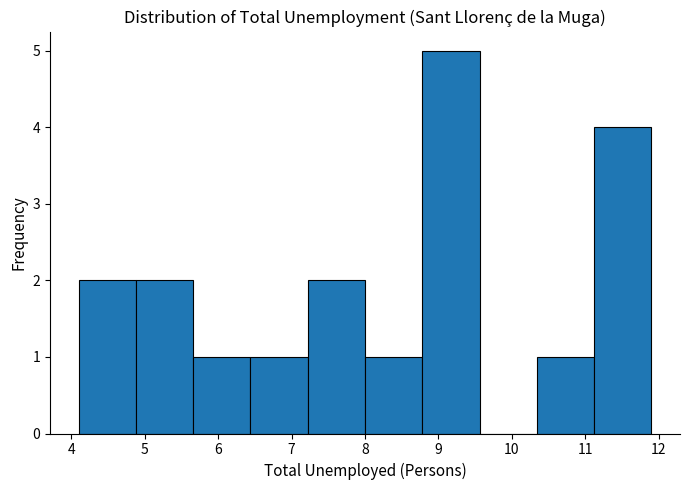

Reading left to right, list every bar in this chart as the range it spans on the x-axis followed by its height. Neither the bar edges nor the heights are printed on the chart, so give them approximately, as read against the axes.

4.10 to 4.88: 2
4.88 to 5.66: 2
5.66 to 6.44: 1
6.44 to 7.22: 1
7.22 to 8.00: 2
8.00 to 8.78: 1
8.78 to 9.56: 5
9.56 to 10.34: 0
10.34 to 11.12: 1
11.12 to 11.90: 4